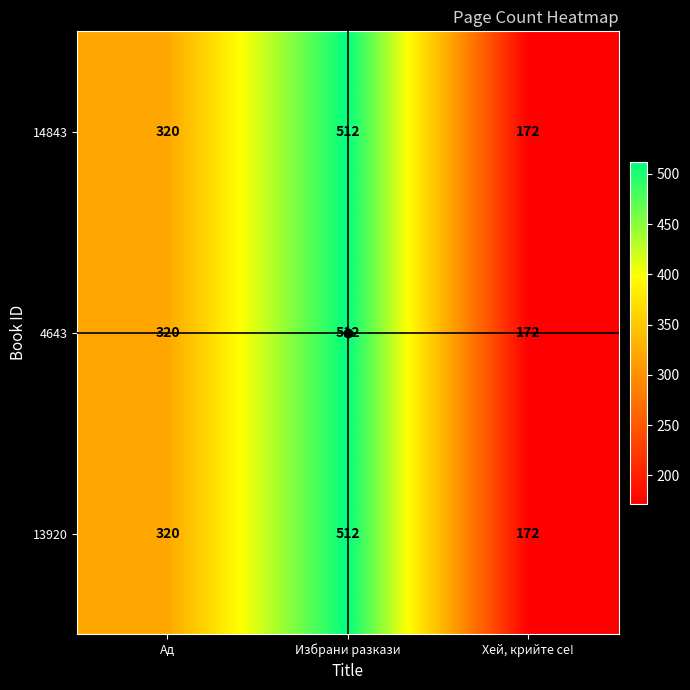

Is the value of 4643 at Ад greater than the value of 14843 at Избрани разкази?

No